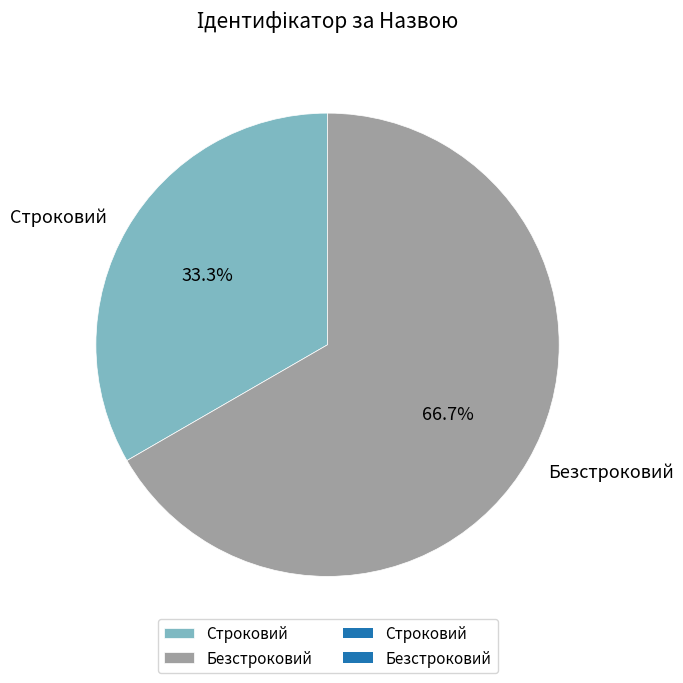

To the nearest percent, what is the difference between the largest and smallest slice percentages?

33%